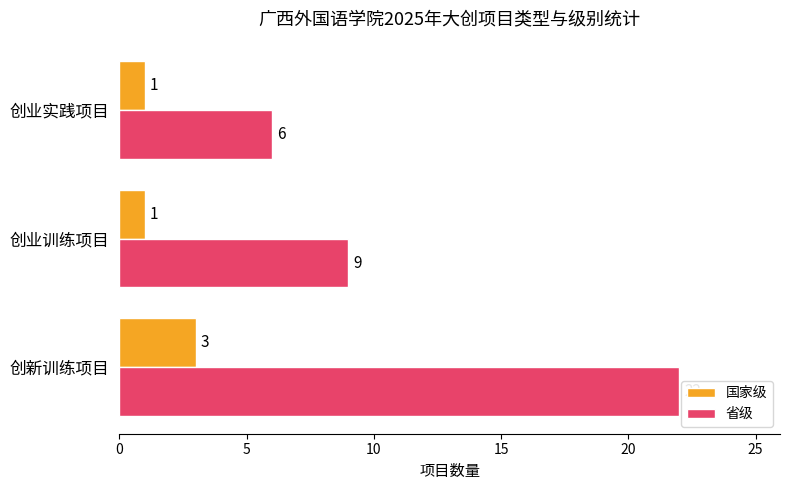

How many categories are shown in the chart?

3